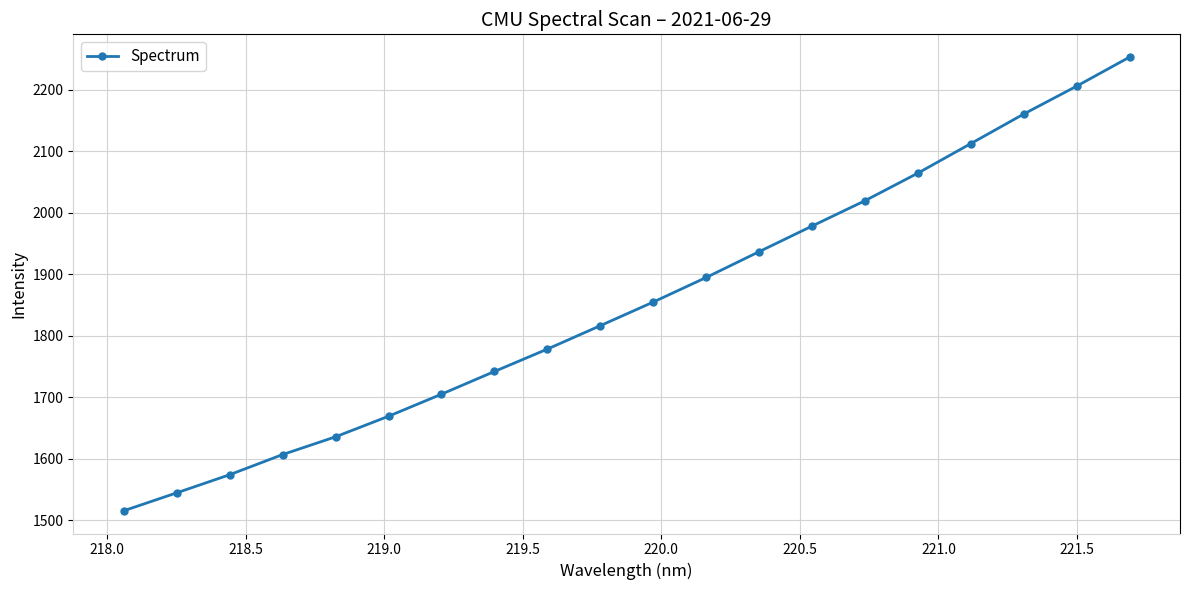

What is the difference between the second highest and second lowest values?

661.9